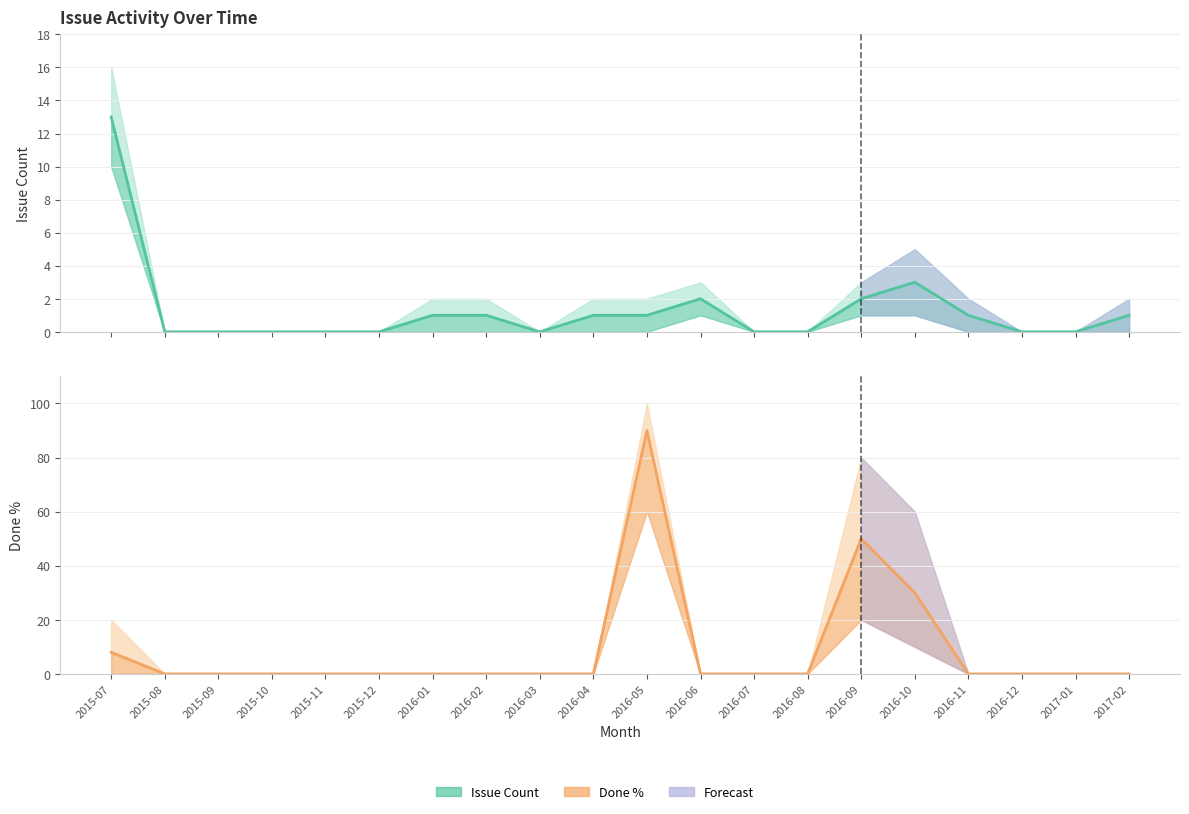

The Done % series shows -45 at 2016-01. True or false?

False